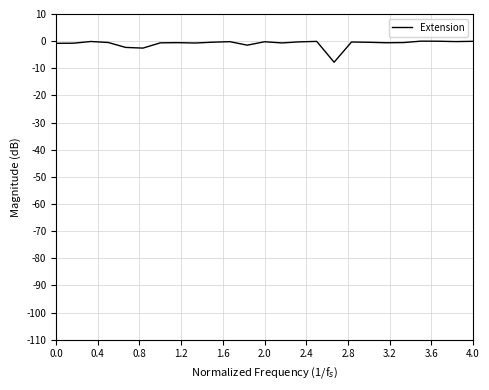

What is the difference between the maximum and minimum values?

7.8